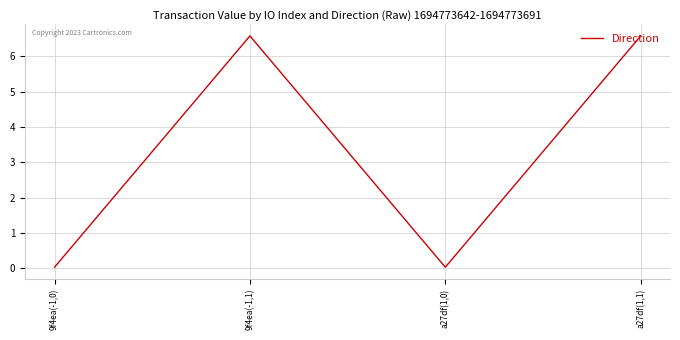

What is the average value?

3.3